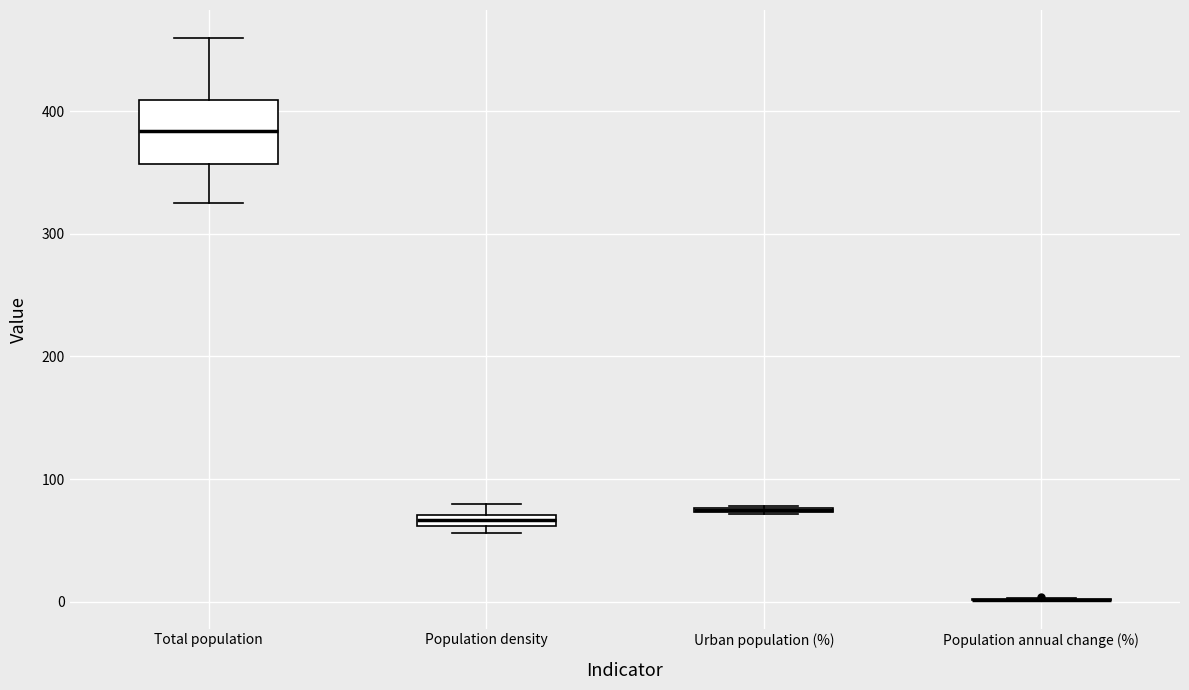

Comparing the boxes themselves (not the whiskers), which one is the tallest?

Total population